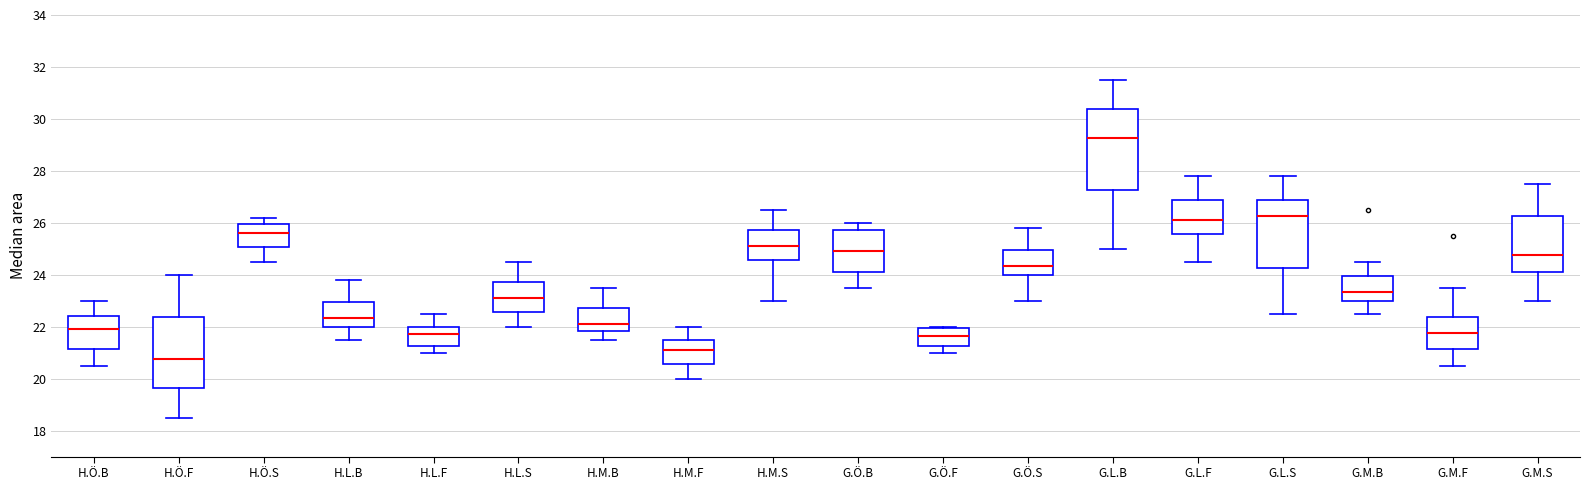

Reading left to right, transcribe this box plot: for each box, give where its median line is, the range the box spans, and where its two whiskers end, as read against the y-axis. The values are not printed on the chart, so give them approximately, as read against the axis.

H.Ö.B: median 22.0, box 21.2 to 22.4, whiskers 20.6 to 23.0
H.Ö.F: median 20.8, box 19.6 to 22.4, whiskers 18.6 to 24.0
H.Ö.S: median 25.6, box 25.0 to 26.0, whiskers 24.6 to 26.2
H.L.B: median 22.4, box 22.0 to 23.0, whiskers 21.6 to 23.8
H.L.F: median 21.8, box 21.2 to 22.0, whiskers 21.0 to 22.6
H.L.S: median 23.2, box 22.6 to 23.8, whiskers 22.0 to 24.6
H.M.B: median 22.2, box 21.8 to 22.8, whiskers 21.6 to 23.6
H.M.F: median 21.2, box 20.6 to 21.6, whiskers 20.0 to 22.0
H.M.S: median 25.2, box 24.6 to 25.8, whiskers 23.0 to 26.6
G.Ö.B: median 25.0, box 24.2 to 25.8, whiskers 23.6 to 26.0
G.Ö.F: median 21.6, box 21.2 to 22.0, whiskers 21.0 to 22.0
G.Ö.S: median 24.4, box 24.0 to 25.0, whiskers 23.0 to 25.8
G.L.B: median 29.2, box 27.2 to 30.4, whiskers 25.0 to 31.6
G.L.F: median 26.2, box 25.6 to 26.8, whiskers 24.6 to 27.8
G.L.S: median 26.2, box 24.2 to 26.8, whiskers 22.6 to 27.8
G.M.B: median 23.4, box 23.0 to 24.0, whiskers 22.6 to 24.6
G.M.F: median 21.8, box 21.2 to 22.4, whiskers 20.6 to 23.6
G.M.S: median 24.8, box 24.2 to 26.2, whiskers 23.0 to 27.6